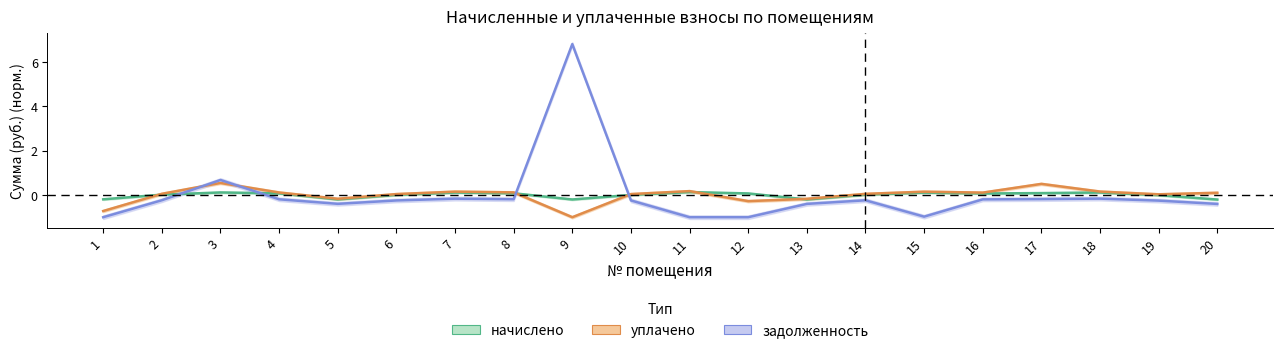

What is the sum of the задолженность values at 5 and 16?

-0.6